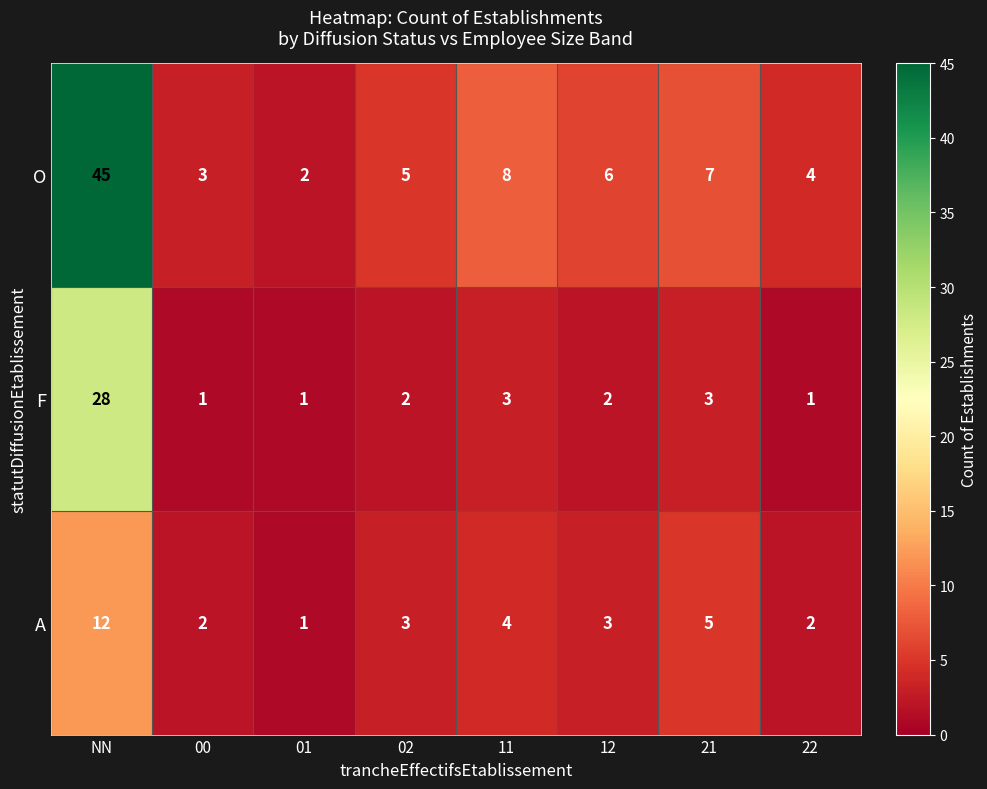

How many data points does each series have?

8